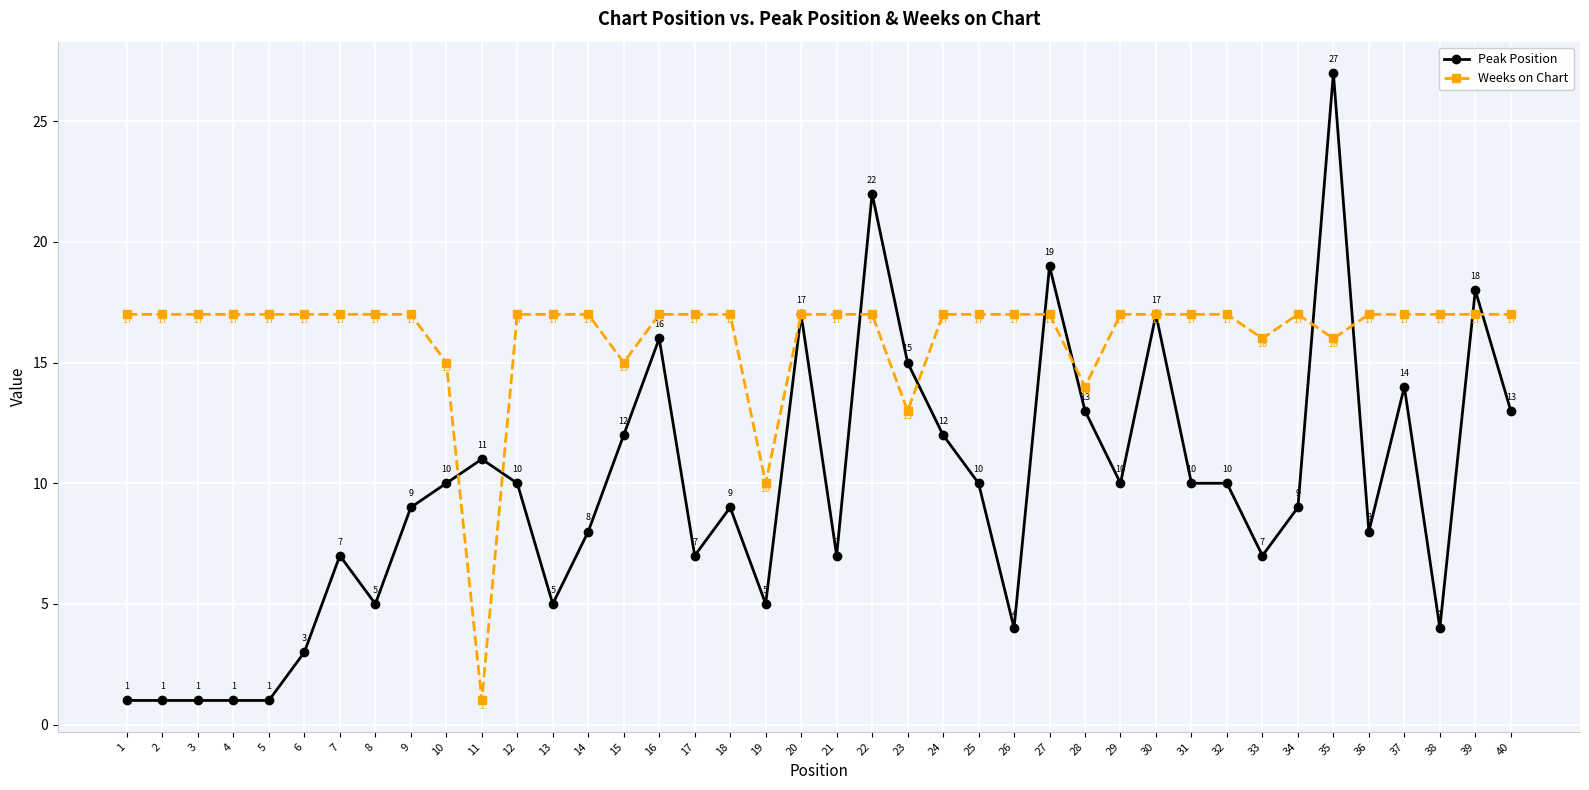

Where is Weeks on Chart nearest to the value 9?

19